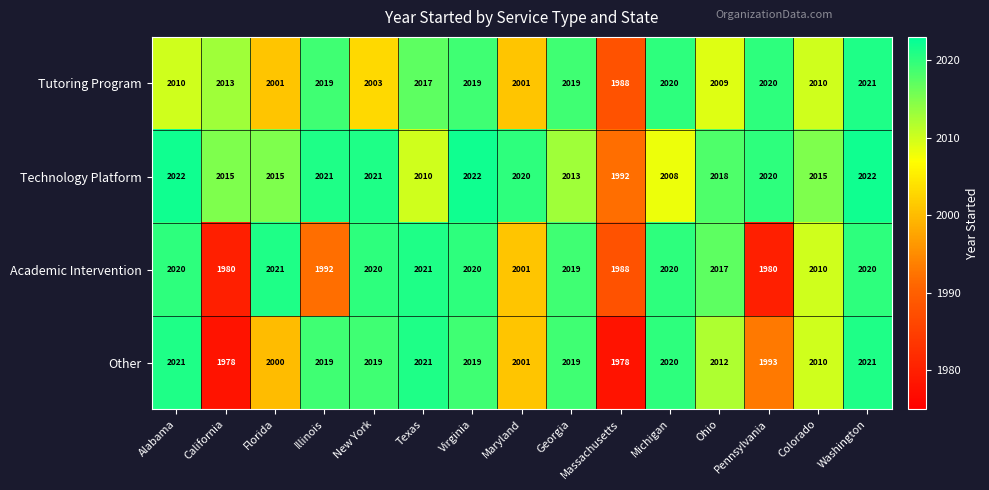

What is the sum of all Other values?

30131